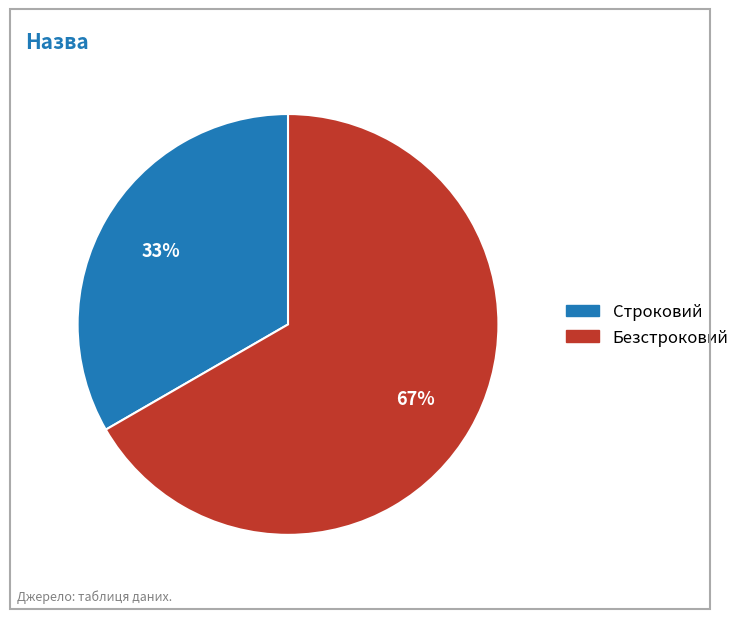

Rank the categories by value from highest to lowest.

Безстроковий, Строковий